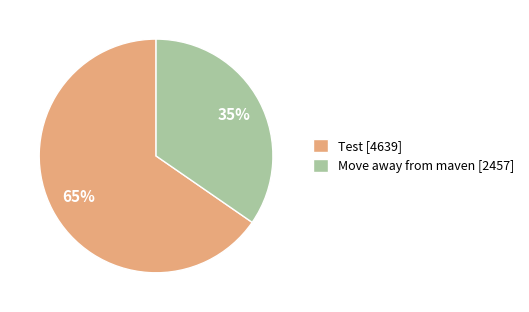

Which has a higher value, Test or Move away from maven?

Test